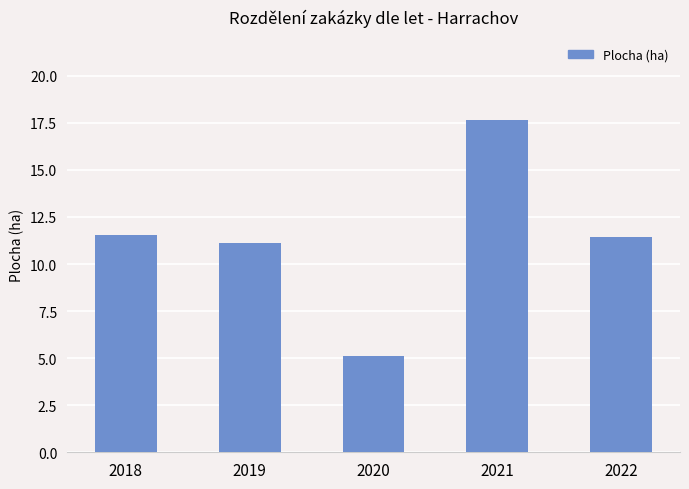

The value at 2022 is 11.4. True or false?

True